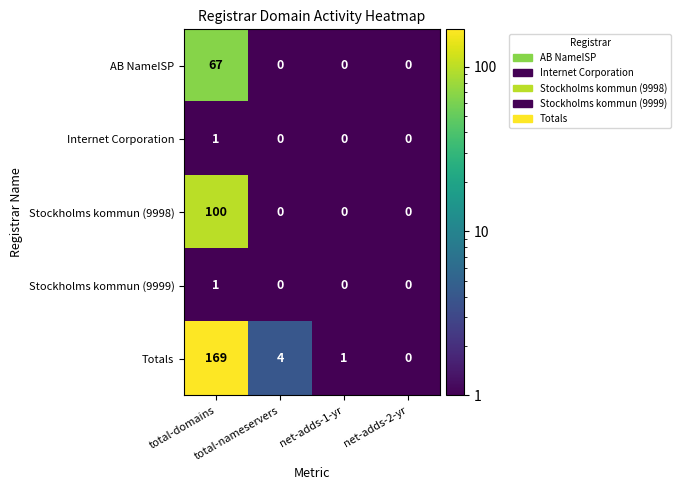

Which series has the largest total across all categories?

Totals